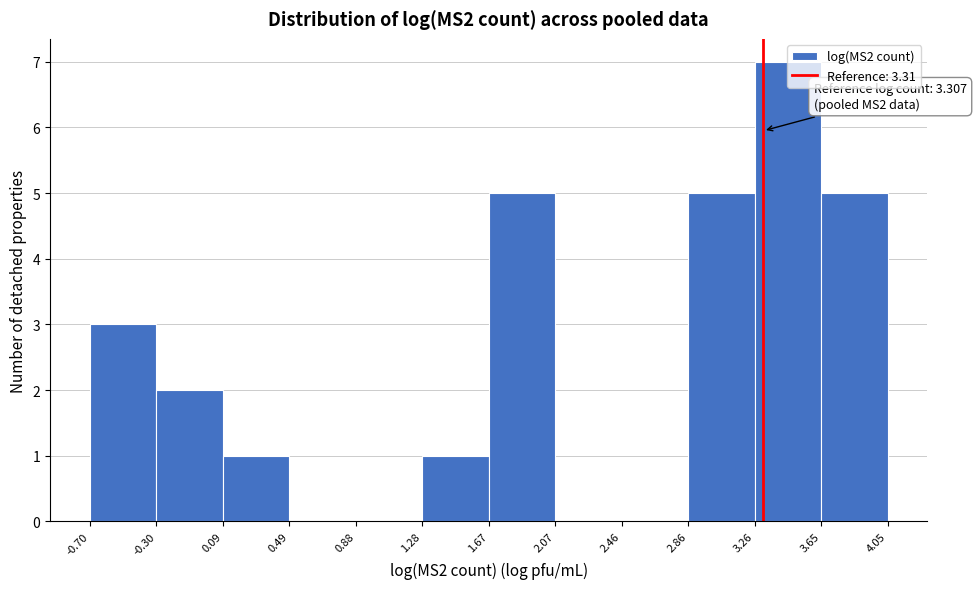

Which range on the x-axis has the tallest bar?

3.26 to 3.65